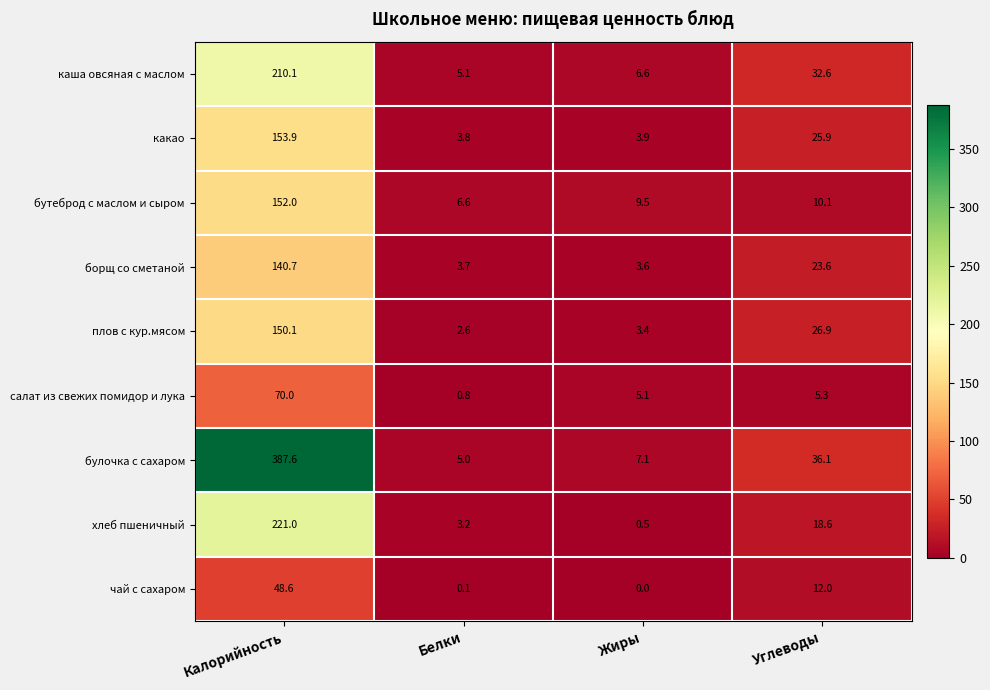

Which series has the largest total across all categories?

булочка с сахаром